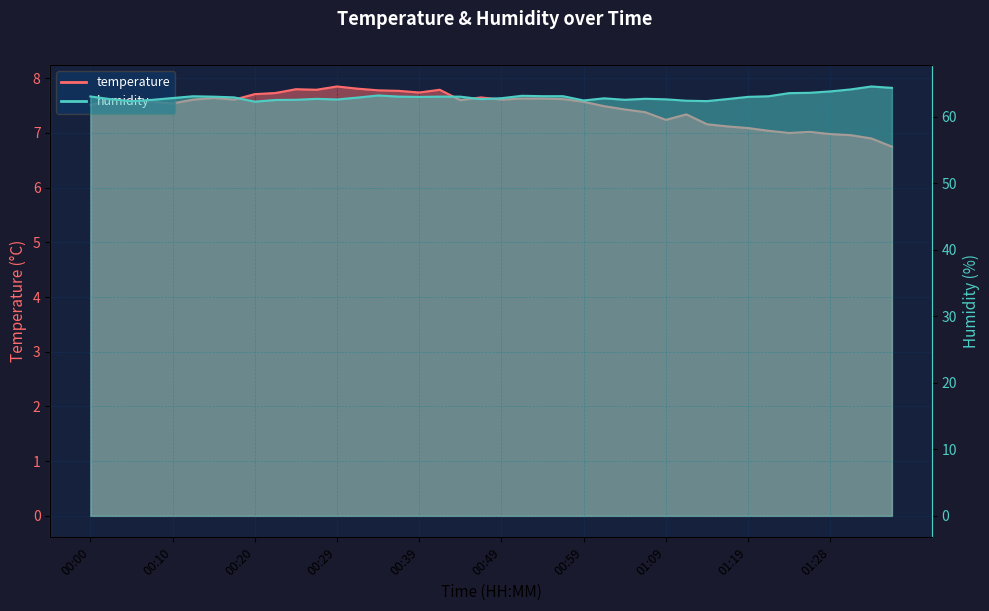

What is the difference between the maximum and minimum values in the temperature series?

1.1